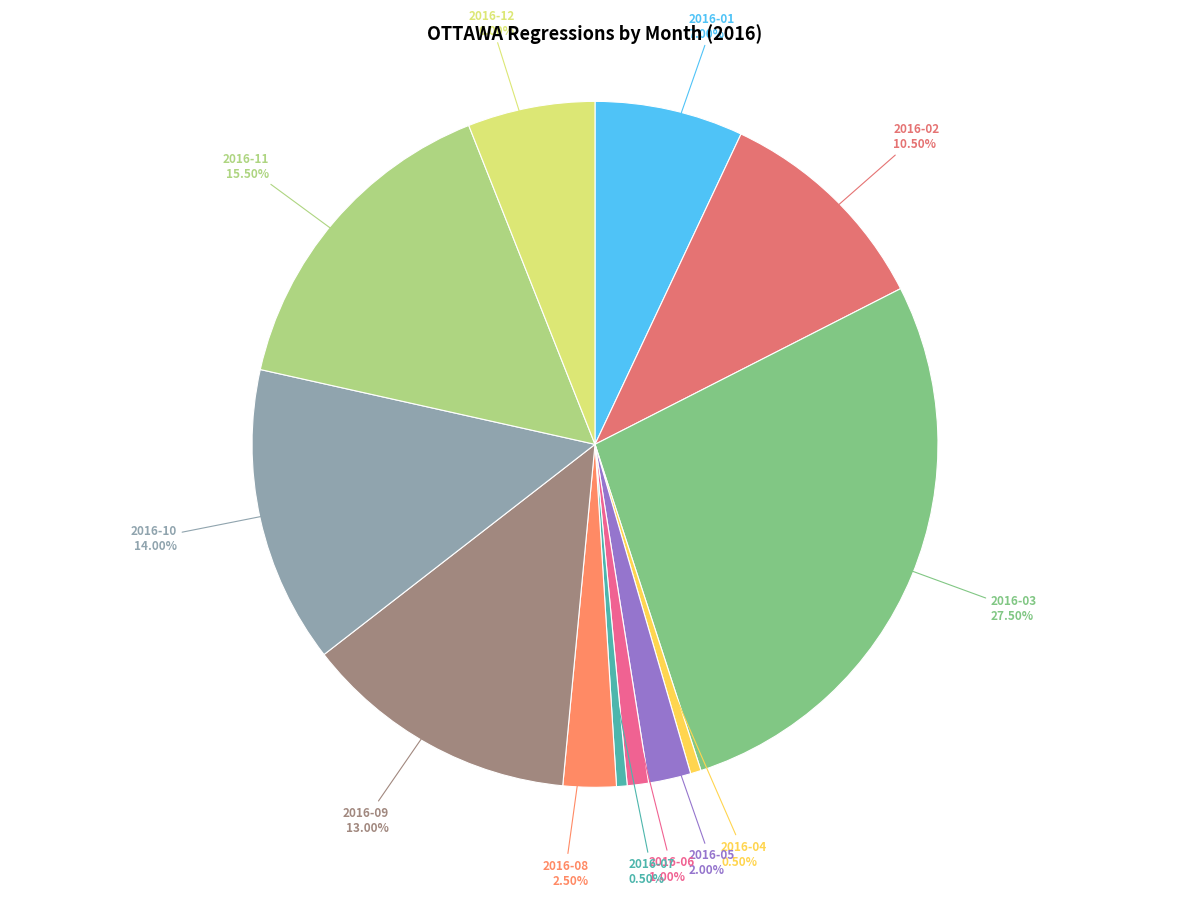

Count the number of slices in the pie.

12